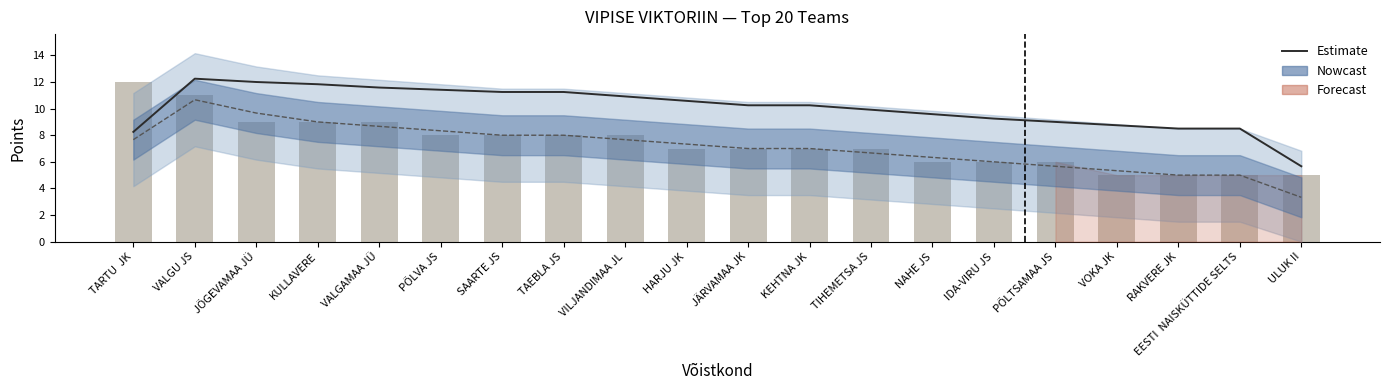

At which label does Kokku (smoothed) first exceed 7?

TARTU  JK